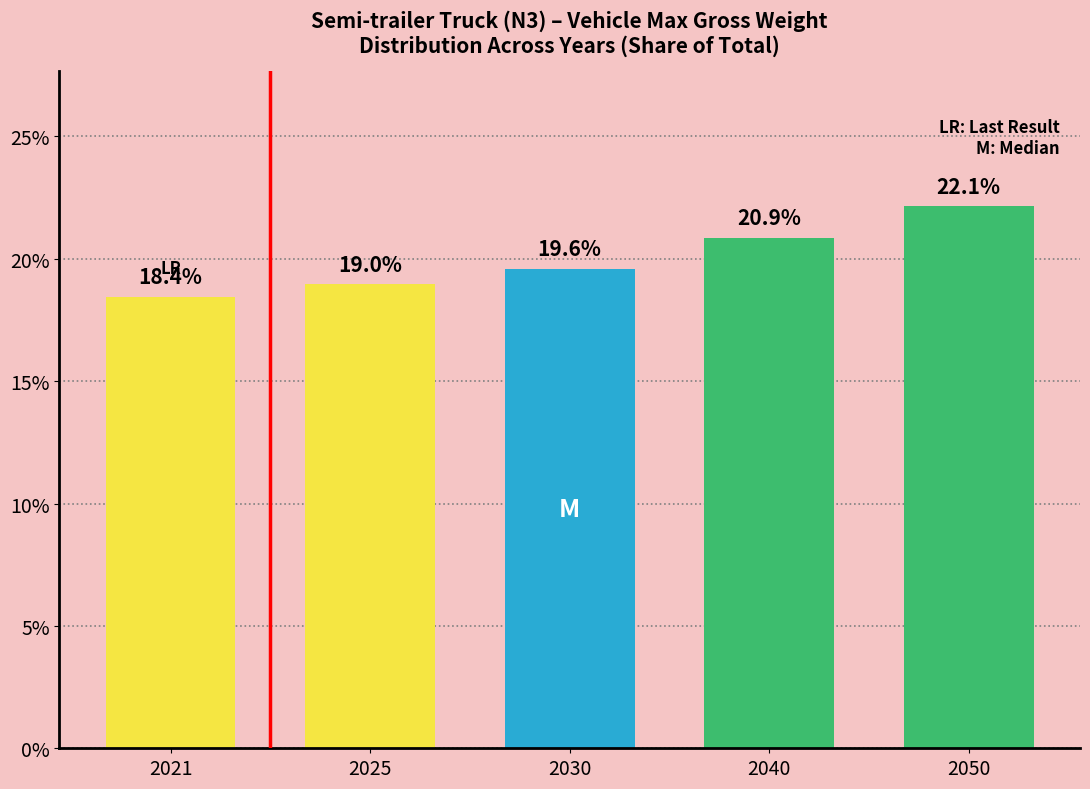

The chart shows a value of 8.9 at 2025. True or false?

False